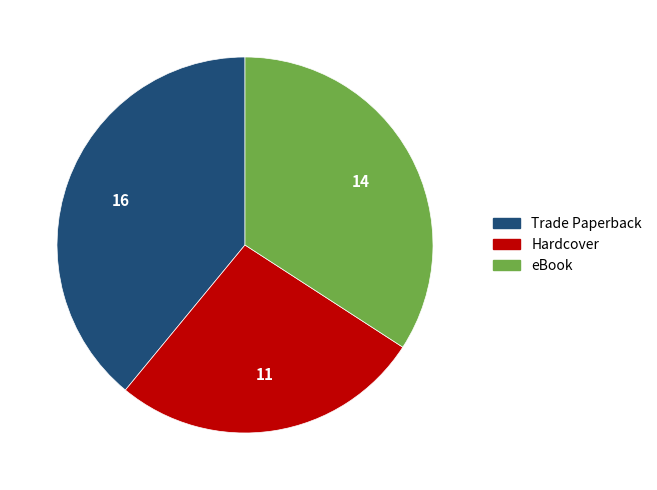

Is there any slice that represents more than half of the pie?

No